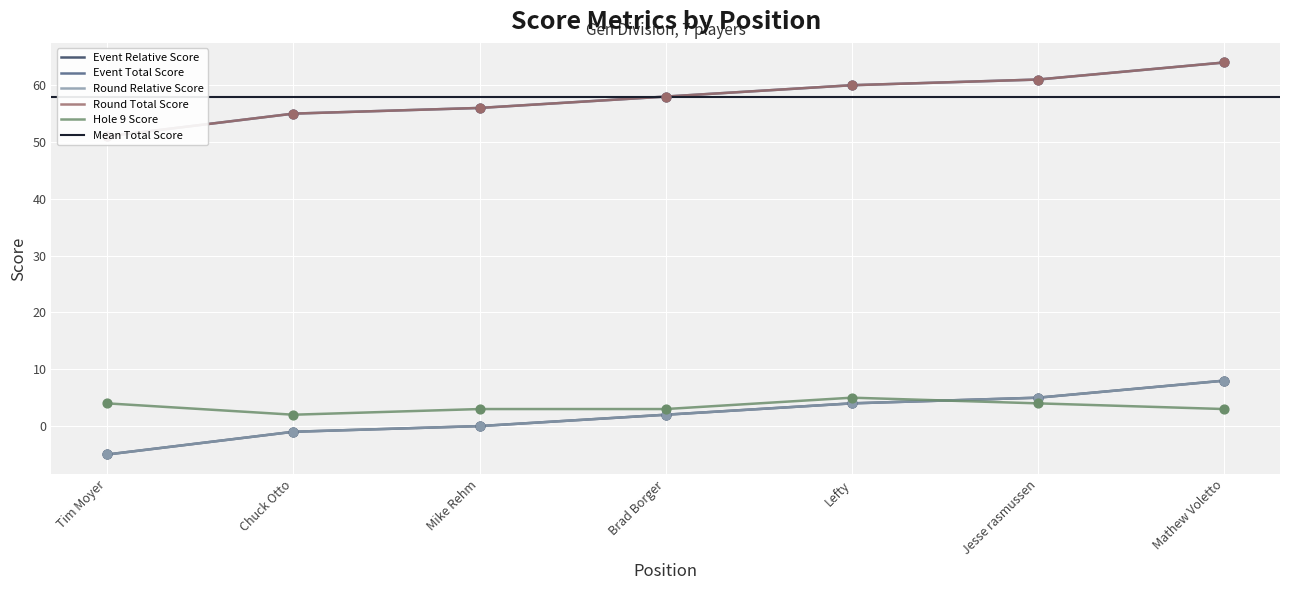

At which category is the sum across all series the highest?

Mathew Voletto